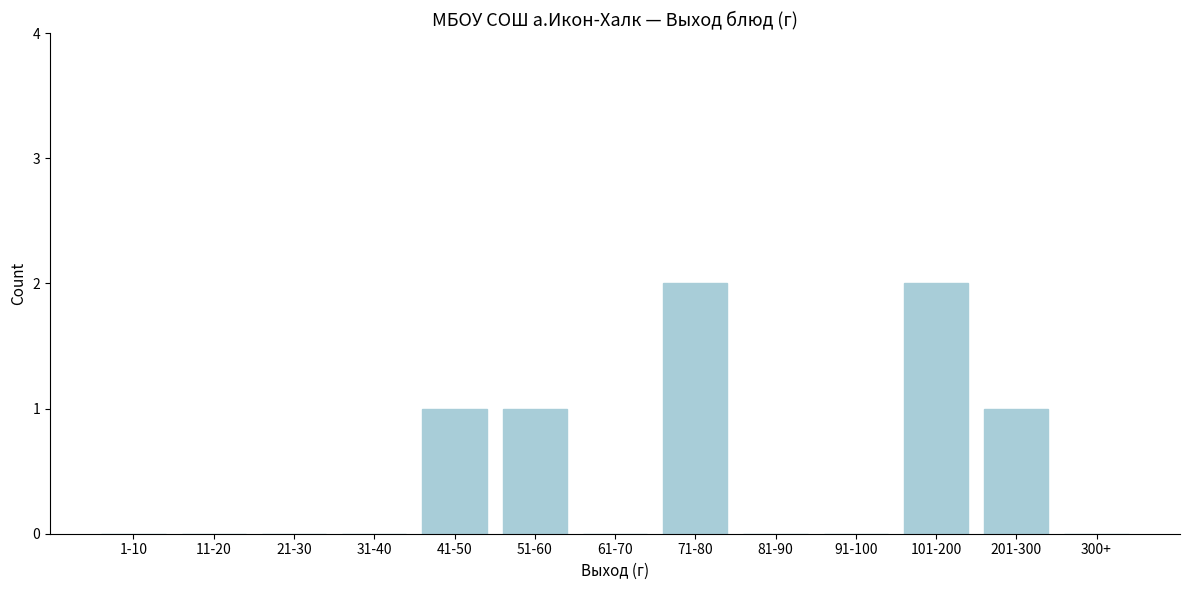

Reading left to right, extract all data points from this chart.

1-10=0	11-20=0	21-30=0	31-40=0	41-50=1	51-60=1	61-70=0	71-80=2	81-90=0	91-100=0	101-200=2	201-300=1	300+=0